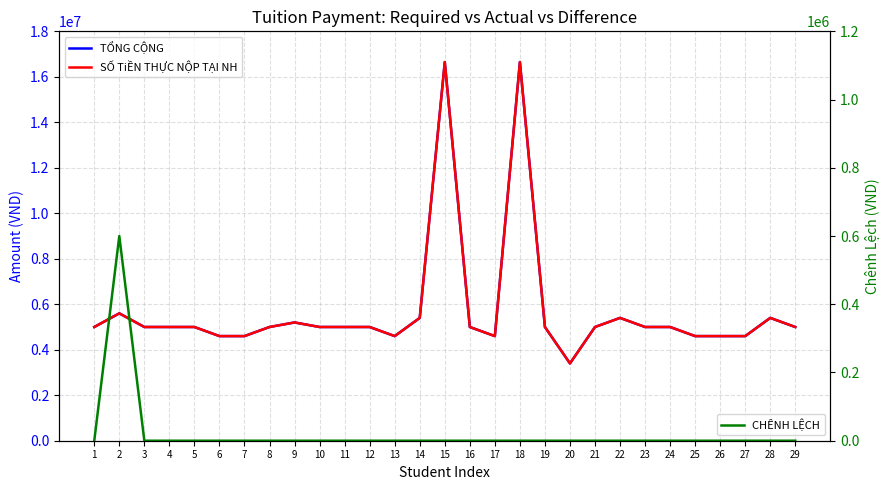

What is the total value across all series at 28?

10800000